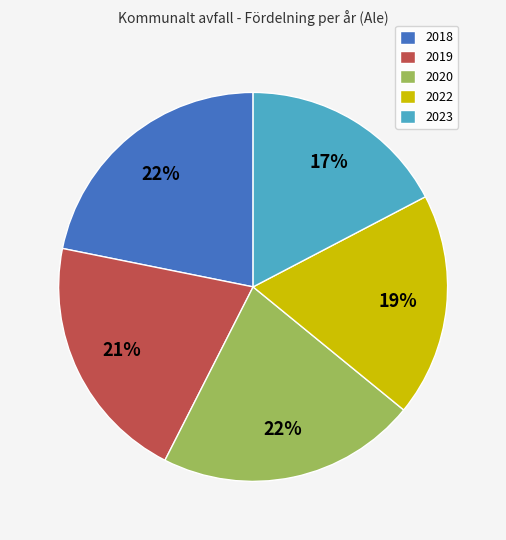

What percentage is the 2019 slice, to the nearest percent?

21%